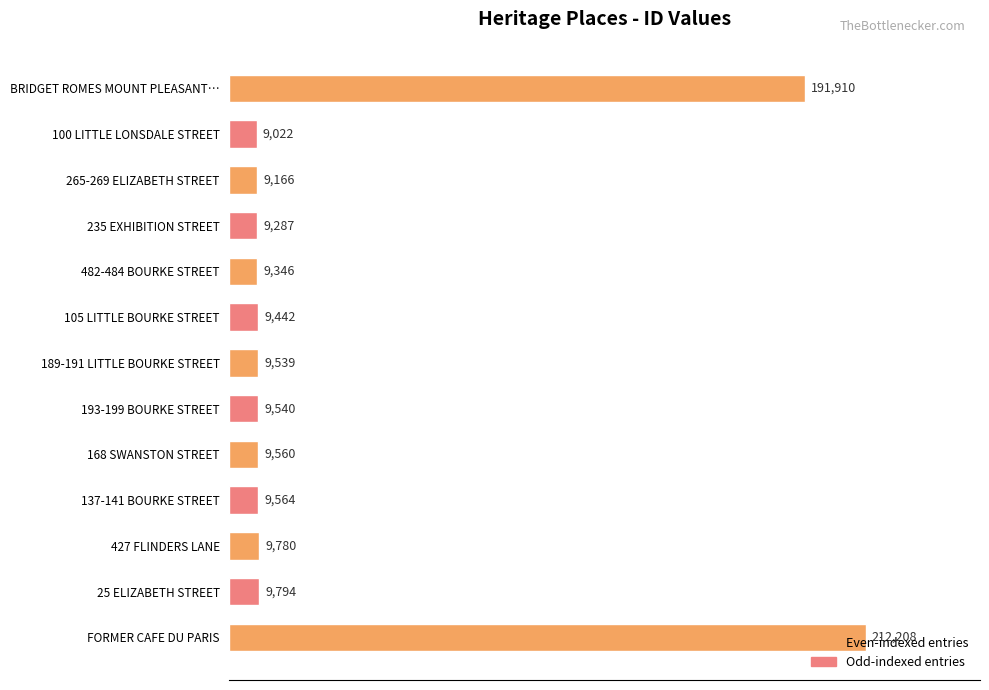

Are the bars horizontal?

Yes